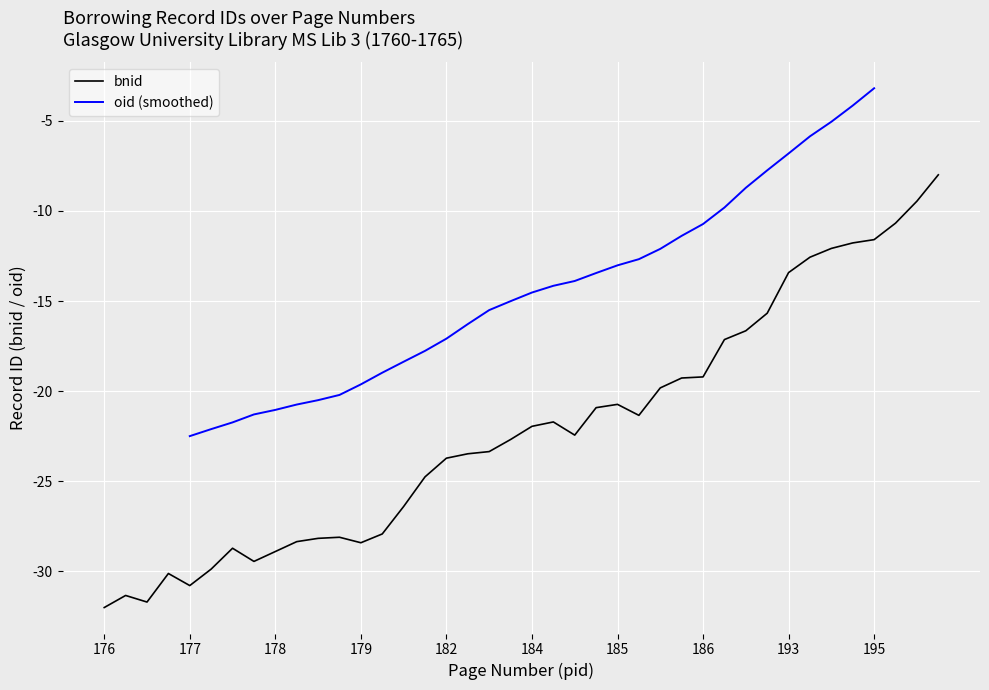

How many values are below -22?

21